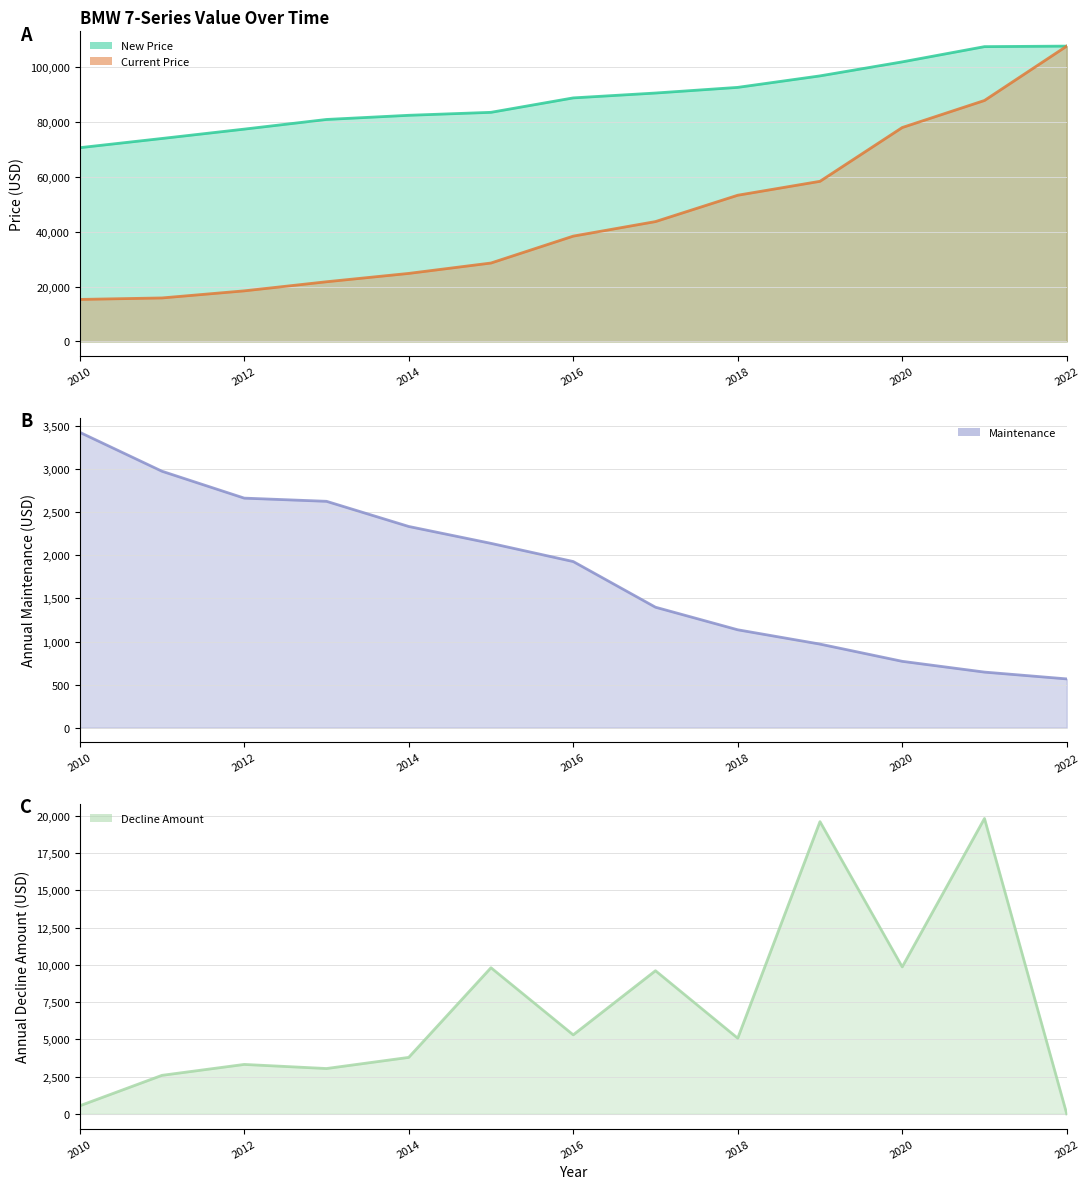

What is the spread (max minus min) of values at 2014?

80105